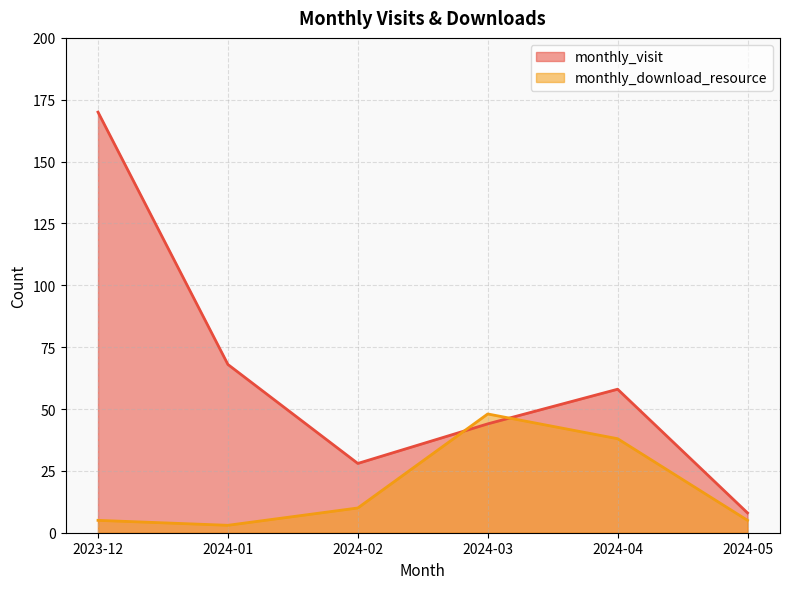

At 2024-05, list the series in order from smallest to largest.

monthly_download_resource, monthly_visit